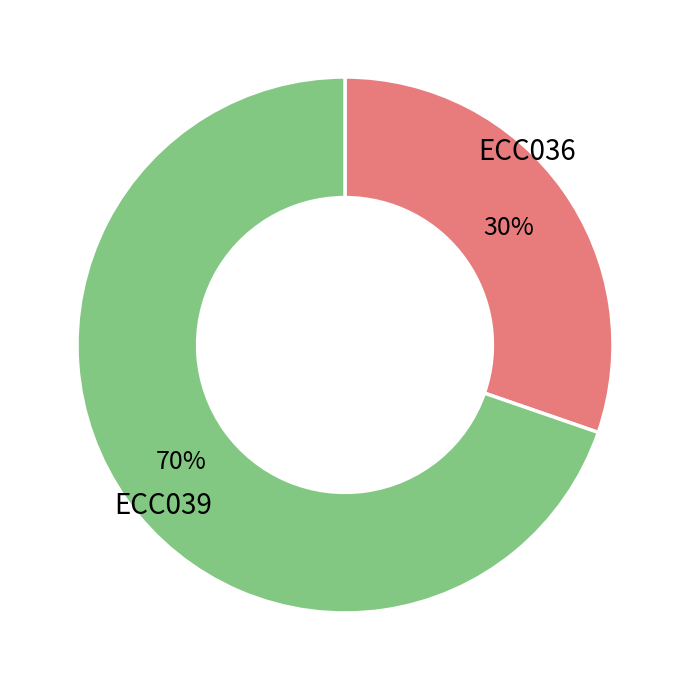

To the nearest percent, what is the combined percentage of ECC039 and ECC036?

100%